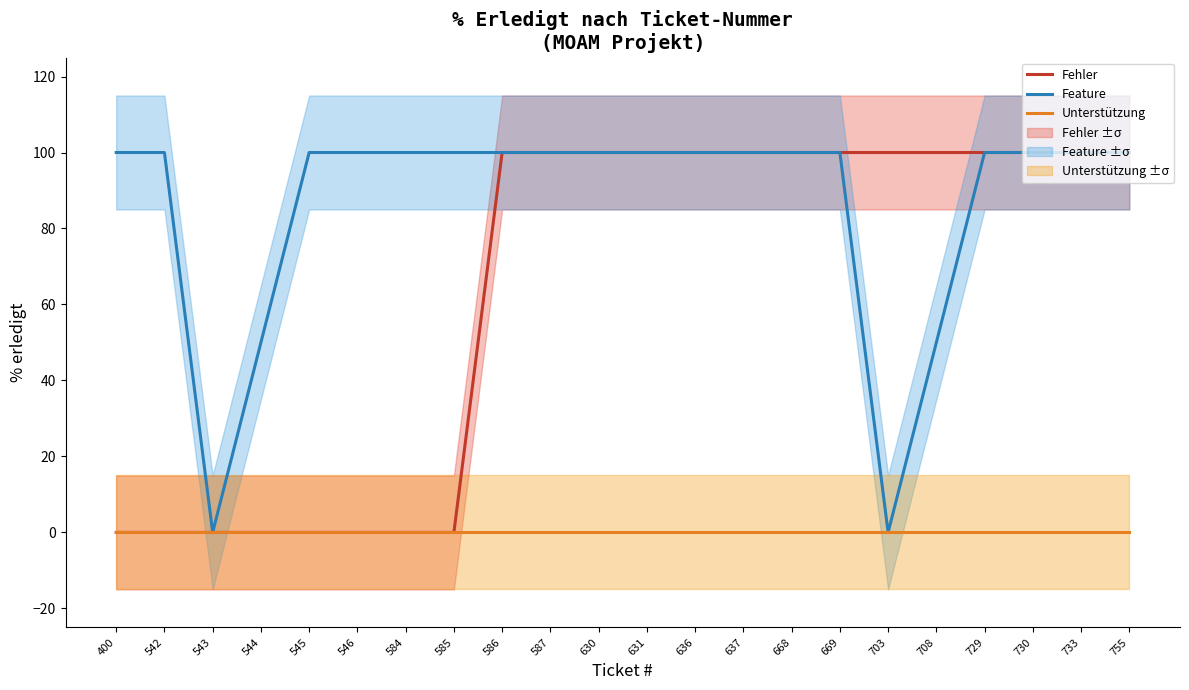

True or false: Feature has a value of 155 at 545.

False